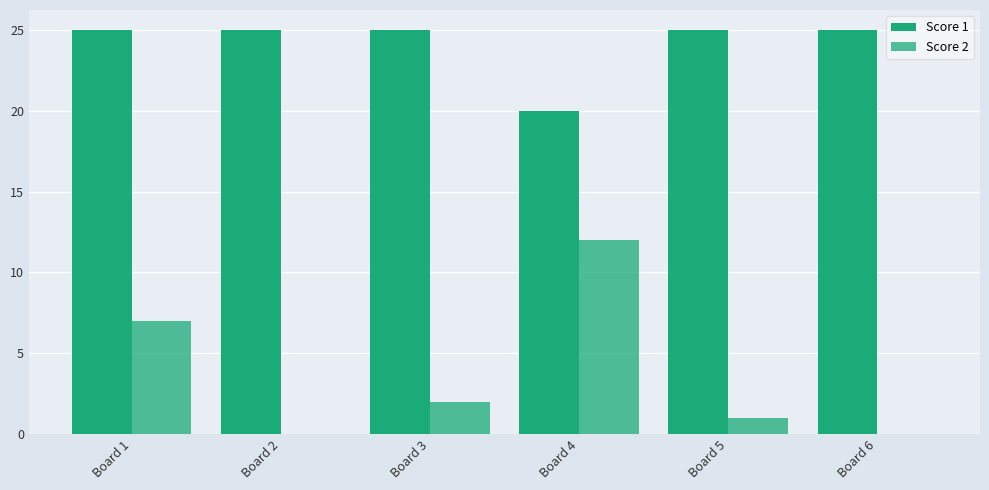

Does the chart contain stacked bars?

No